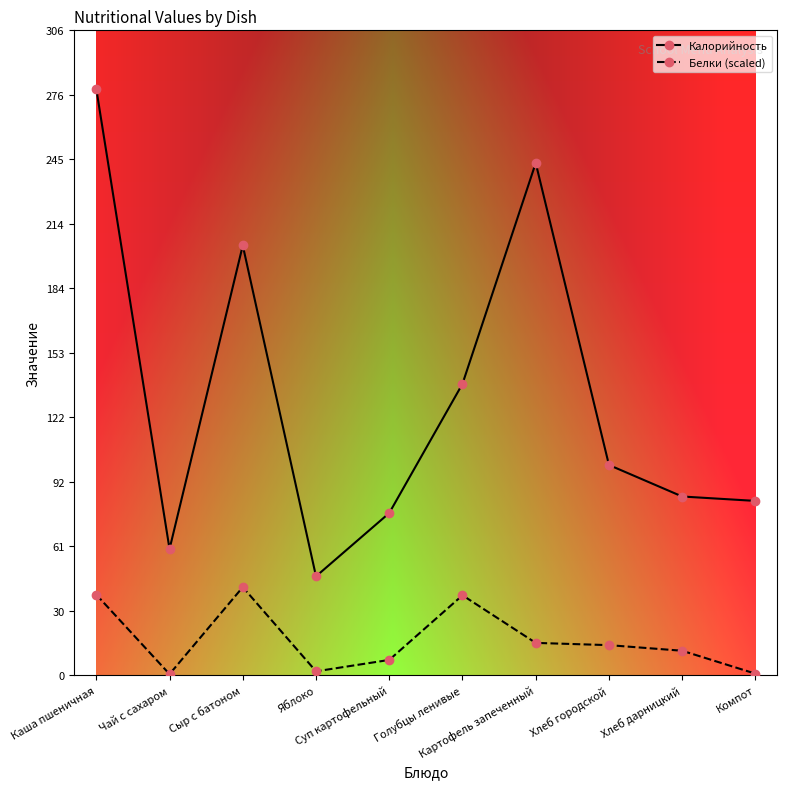

Count the number of data series in this chart.

2